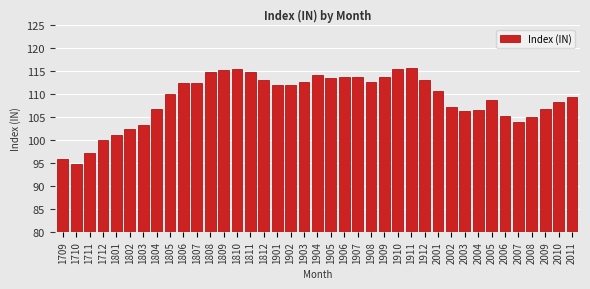

Approximately how many times larger is the value at 1905 compared to 1901?

1.0